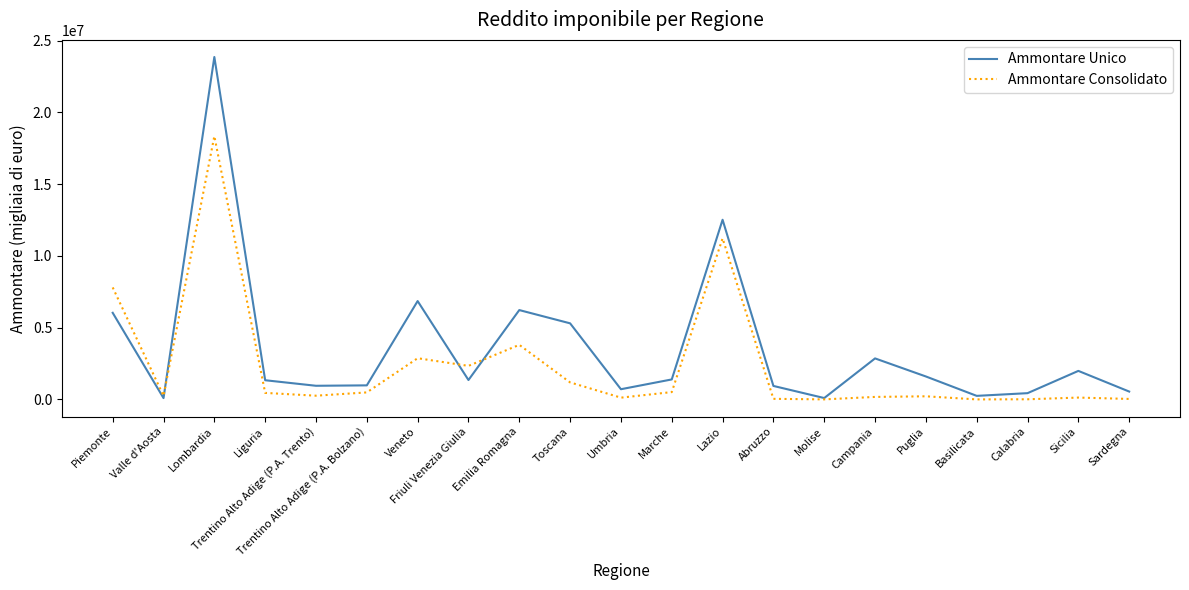

What is the difference between the maximum and minimum values in the Ammontare Consolidato series?

18344002